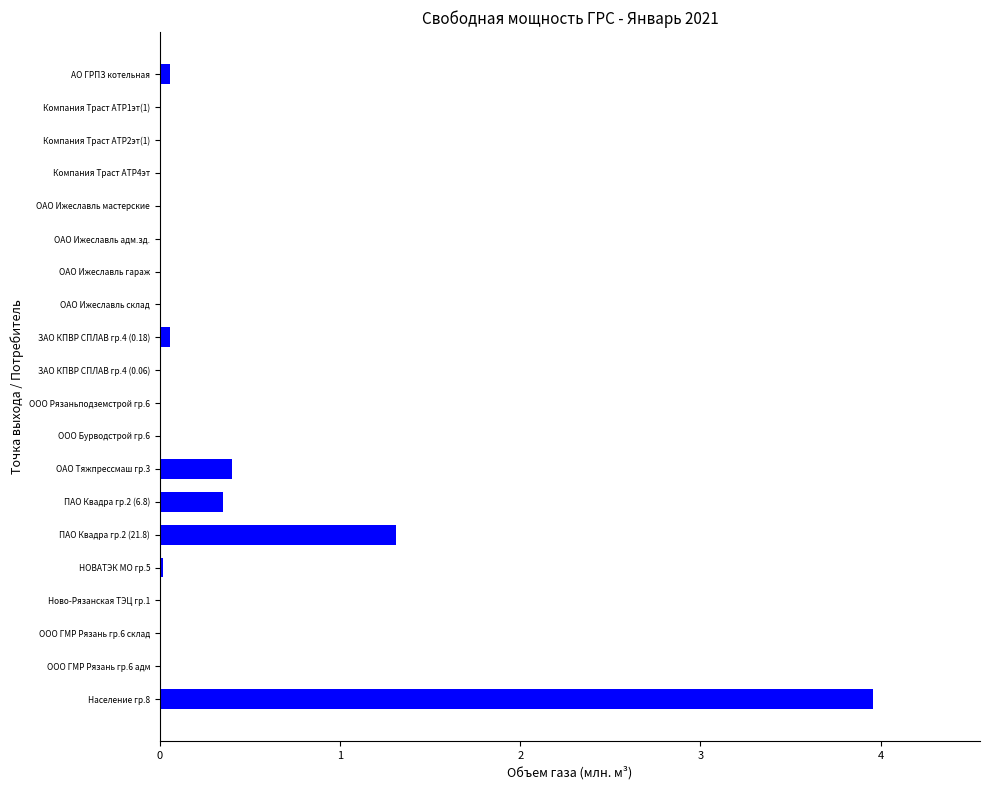

At which label is the value closest to 1?

ПАО Квадра гр.2 (21.8)